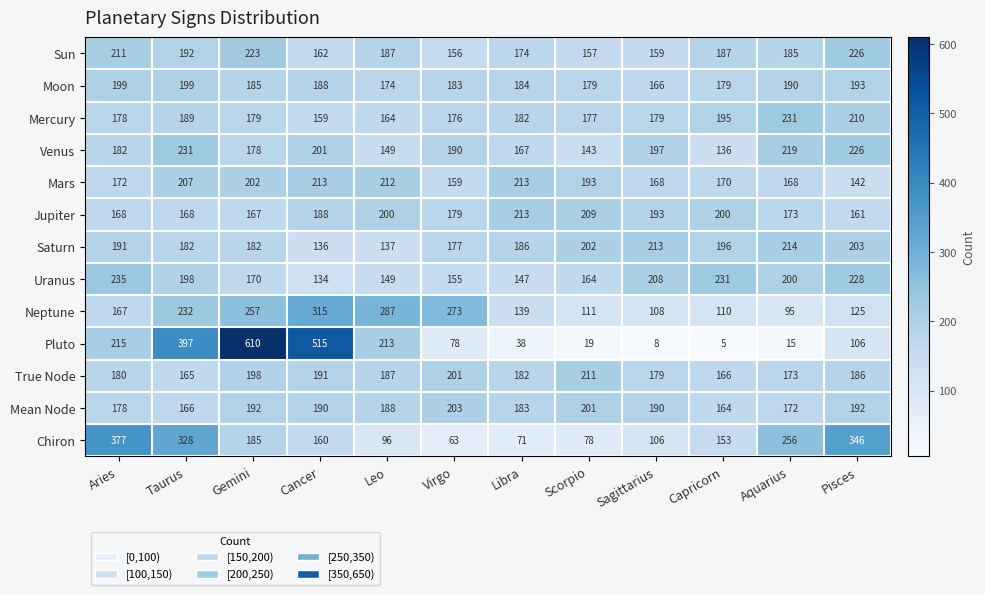

What is the difference between the second highest and second lowest values in the Pluto series?

507